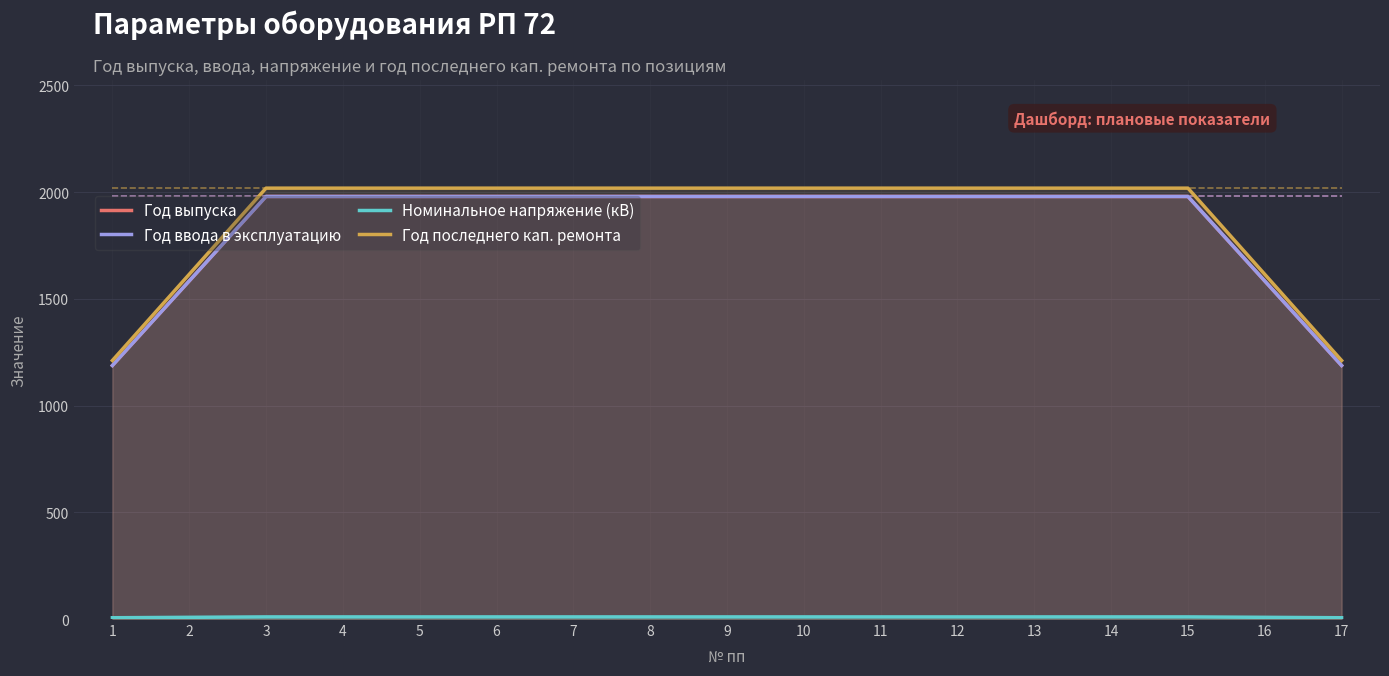

The Номинальное напряжение (кВ) series shows 12.0 at 16. True or false?

False